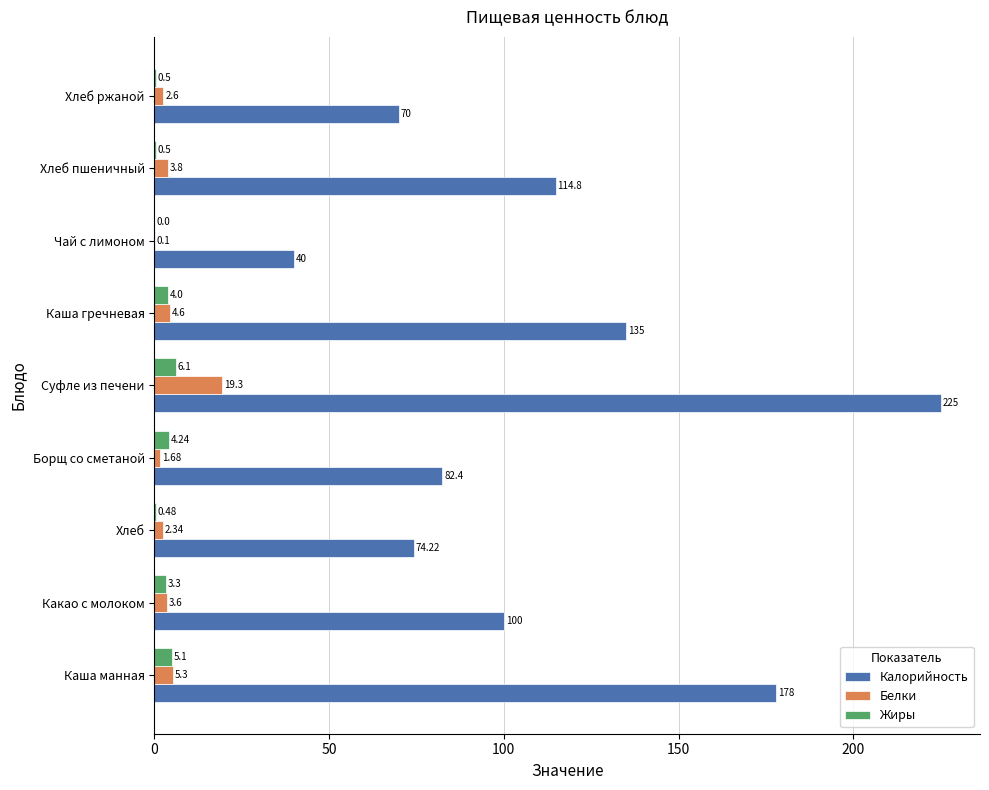

Where is Калорийность nearest to the value 132?

Каша гречневая